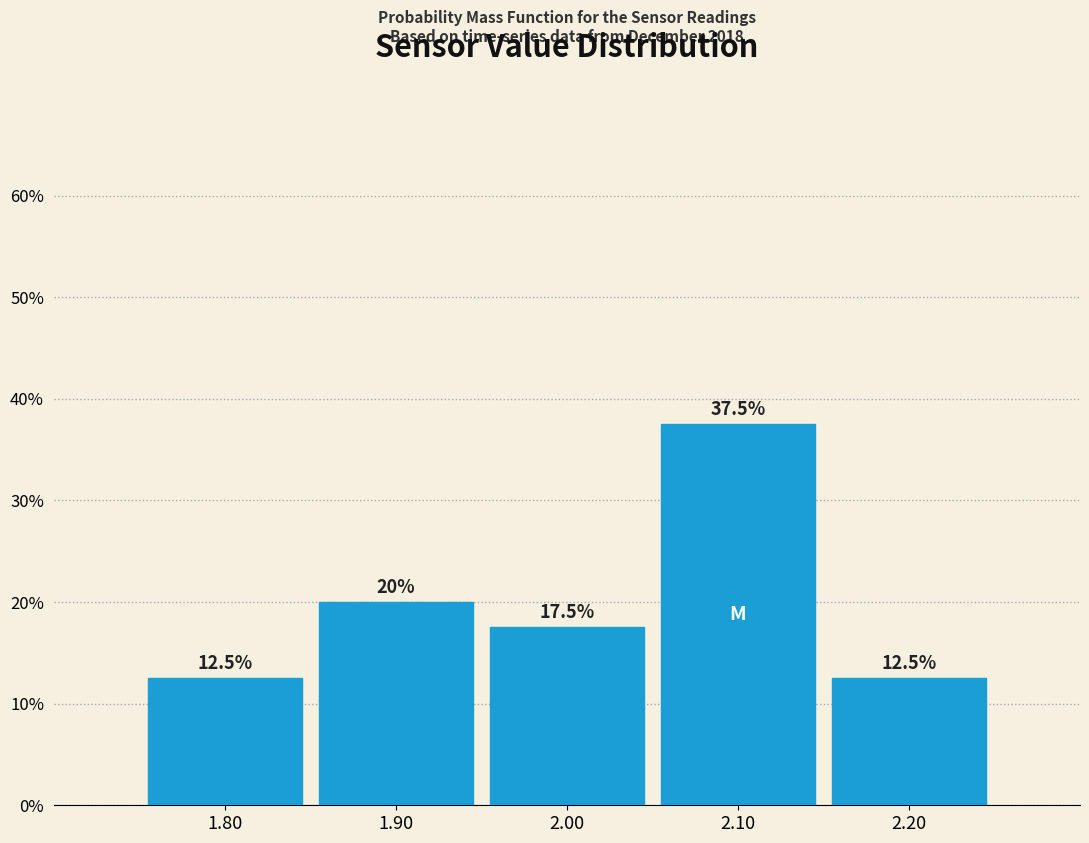

Are the bars horizontal?

No